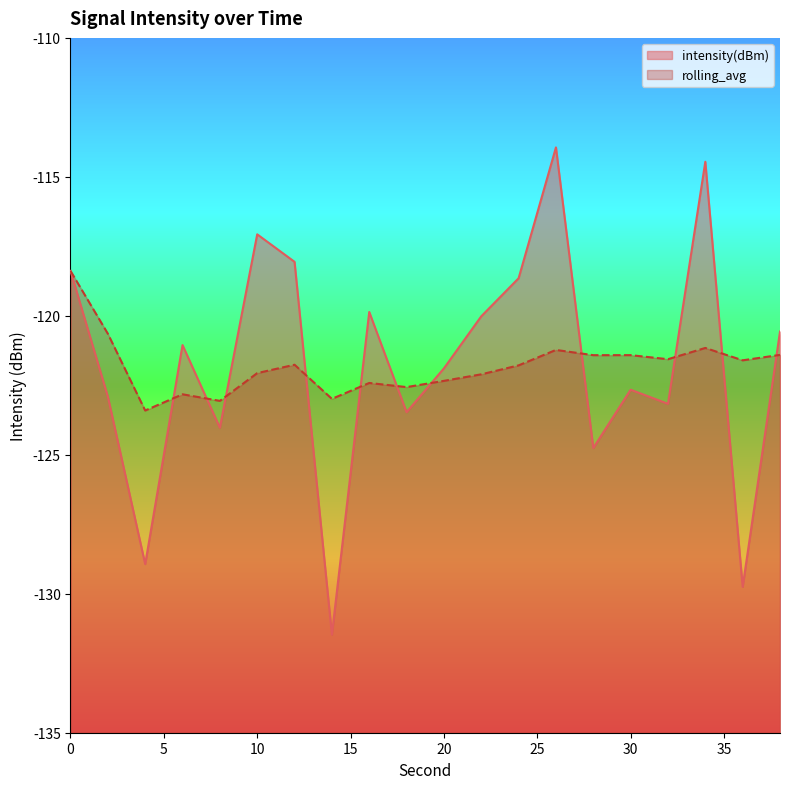

What is the sum of the intensity(dBm) values at 6 and 0?

-239.4